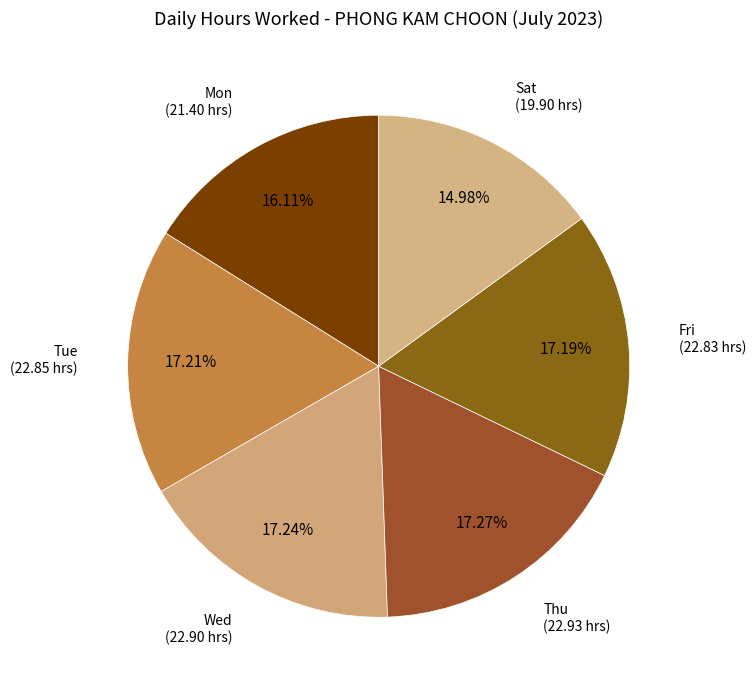

Count the number of slices in the pie.

6